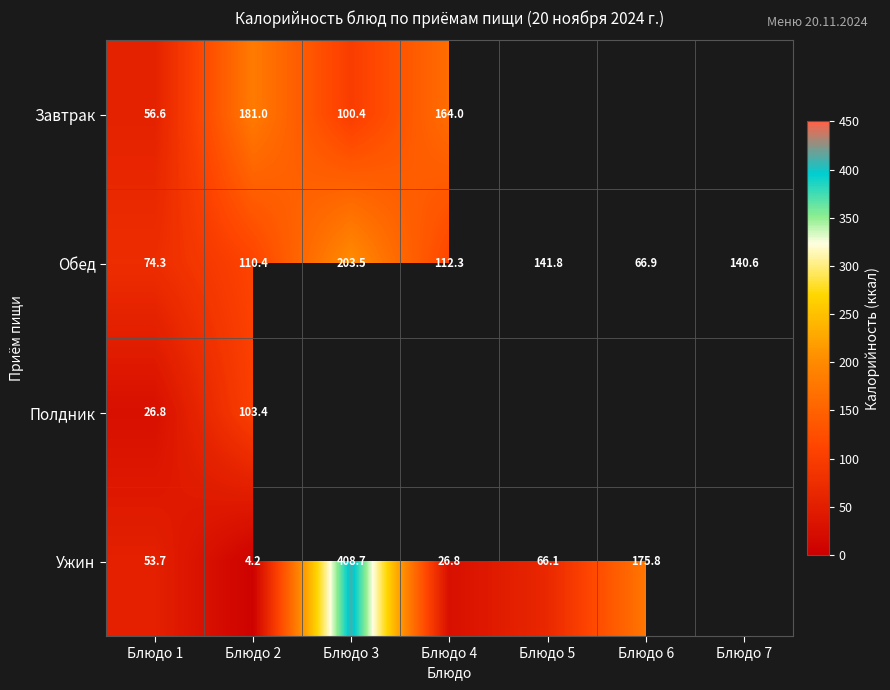

At which label does Обед reach its minimum?

Блюдо 6